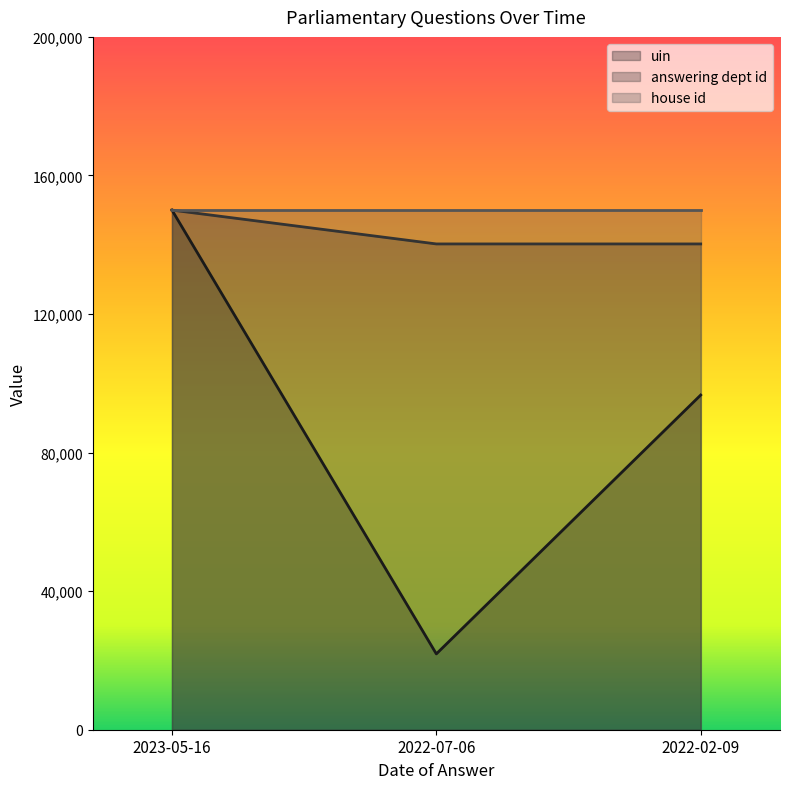

What is the minimum value shown in the chart?

21889.5